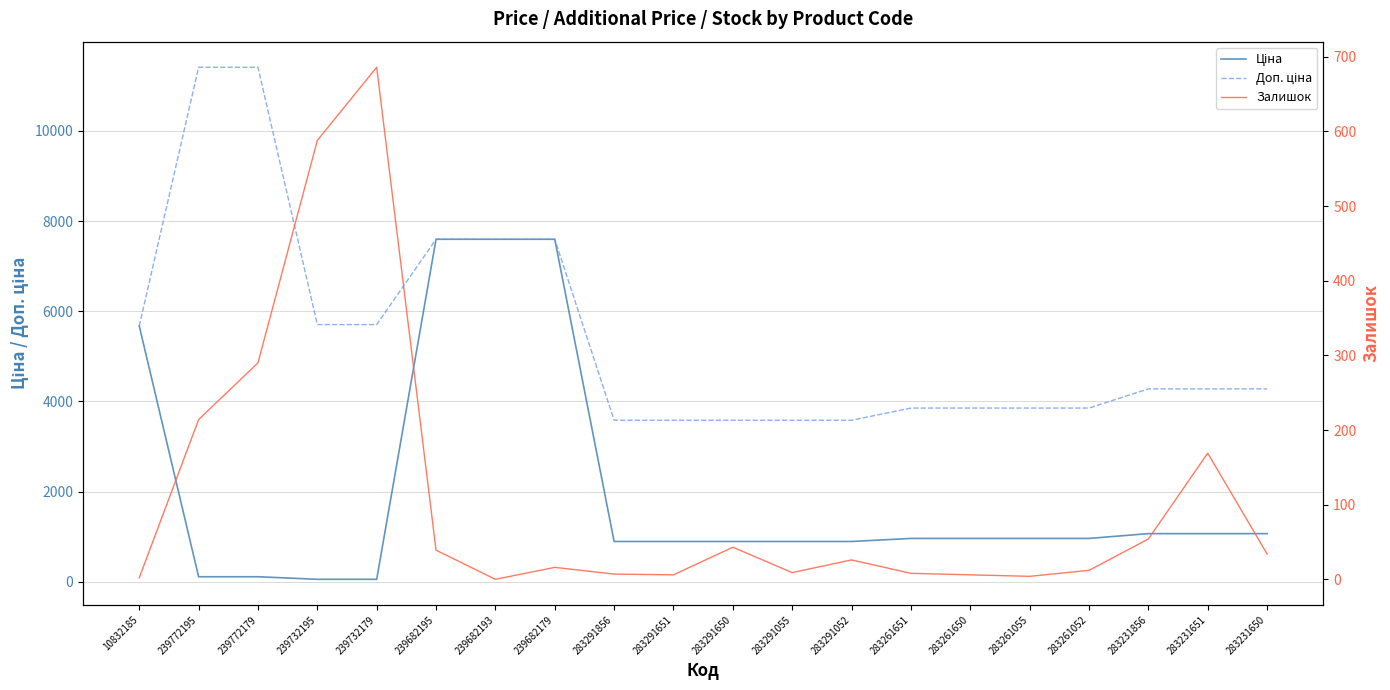

Is it true that Доп. ціна equals 7596.5 at 239682179?

True